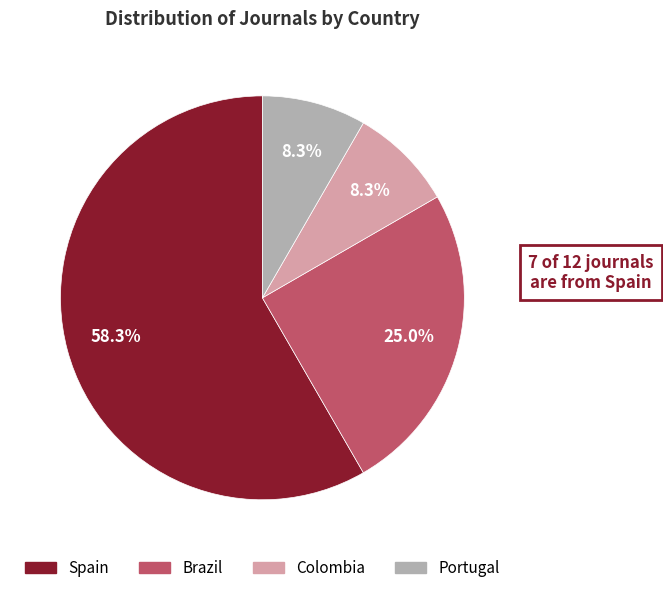

Is Spain the majority of the pie?

Yes